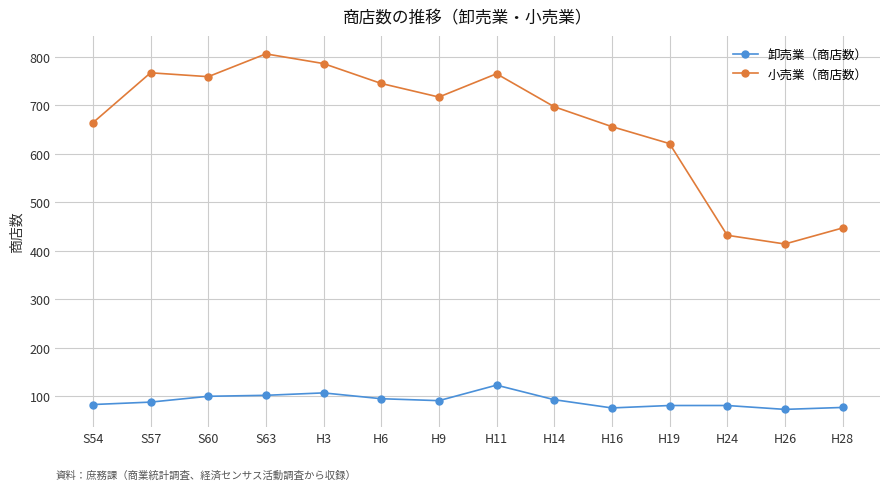

What is the difference between the maximum and second lowest values in the 卸売業（商店数） series?

47